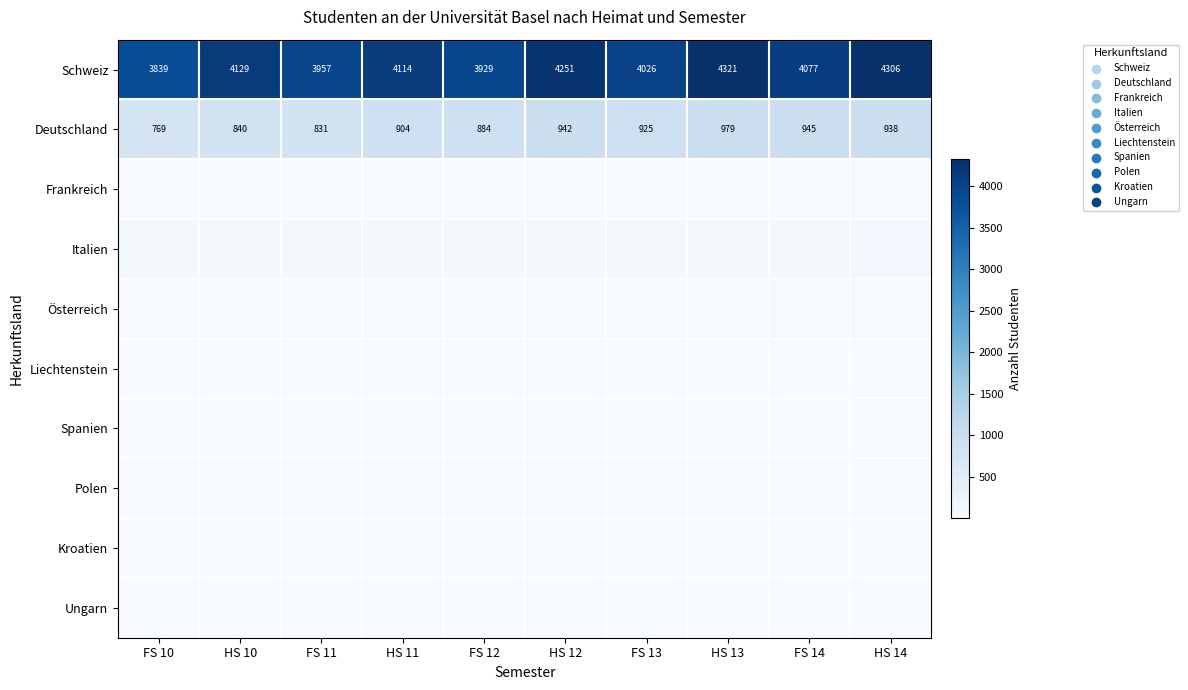

At which label does Deutschland reach its minimum?

FS 10